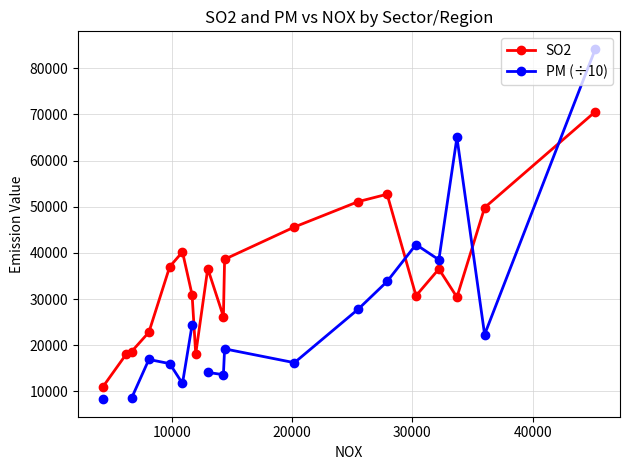

True or false: SO2 has more than 0 interior local peaks.

True